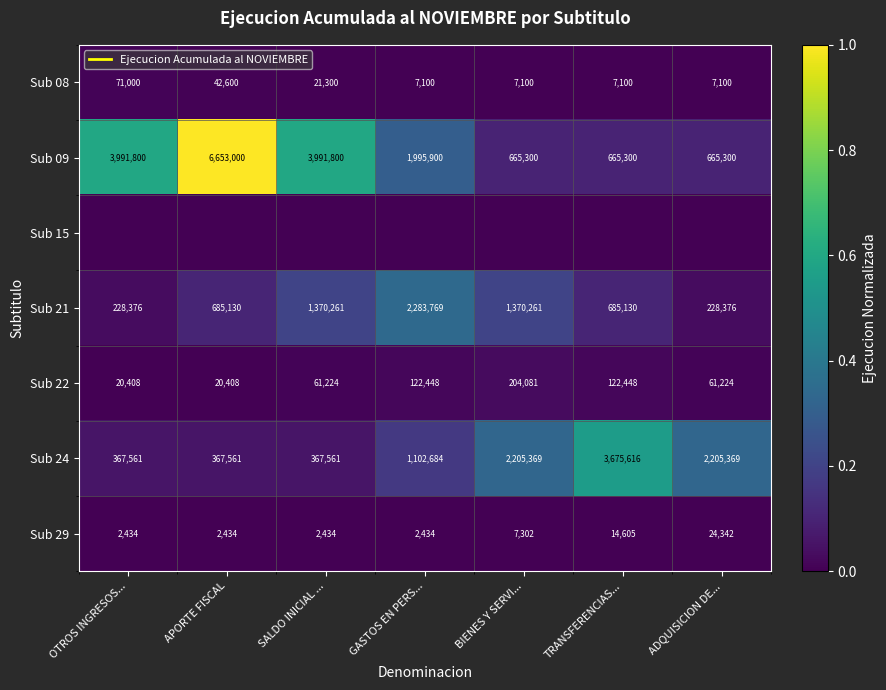

What is the sum of the Sub 09 values at ADQUISICION DE... and BIENES Y SERVI...?

0.2